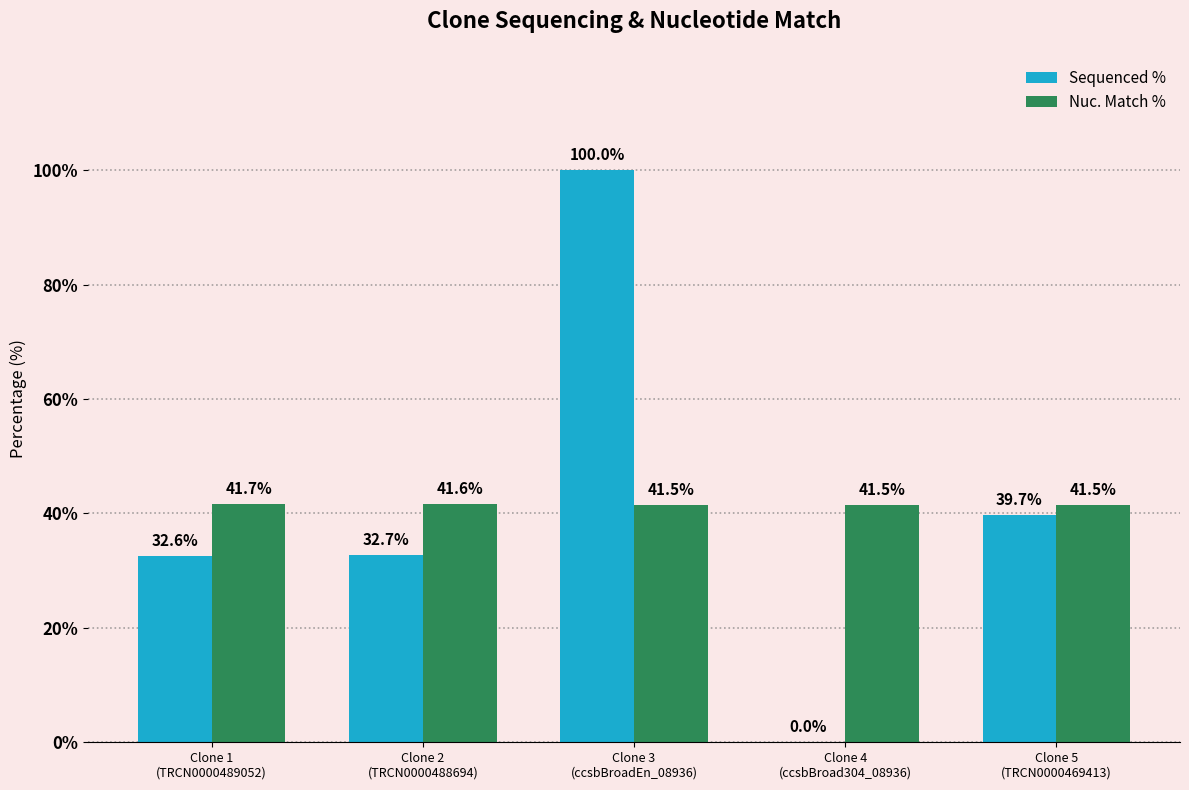

Which series has the largest total across all categories?

Nuc. Match %